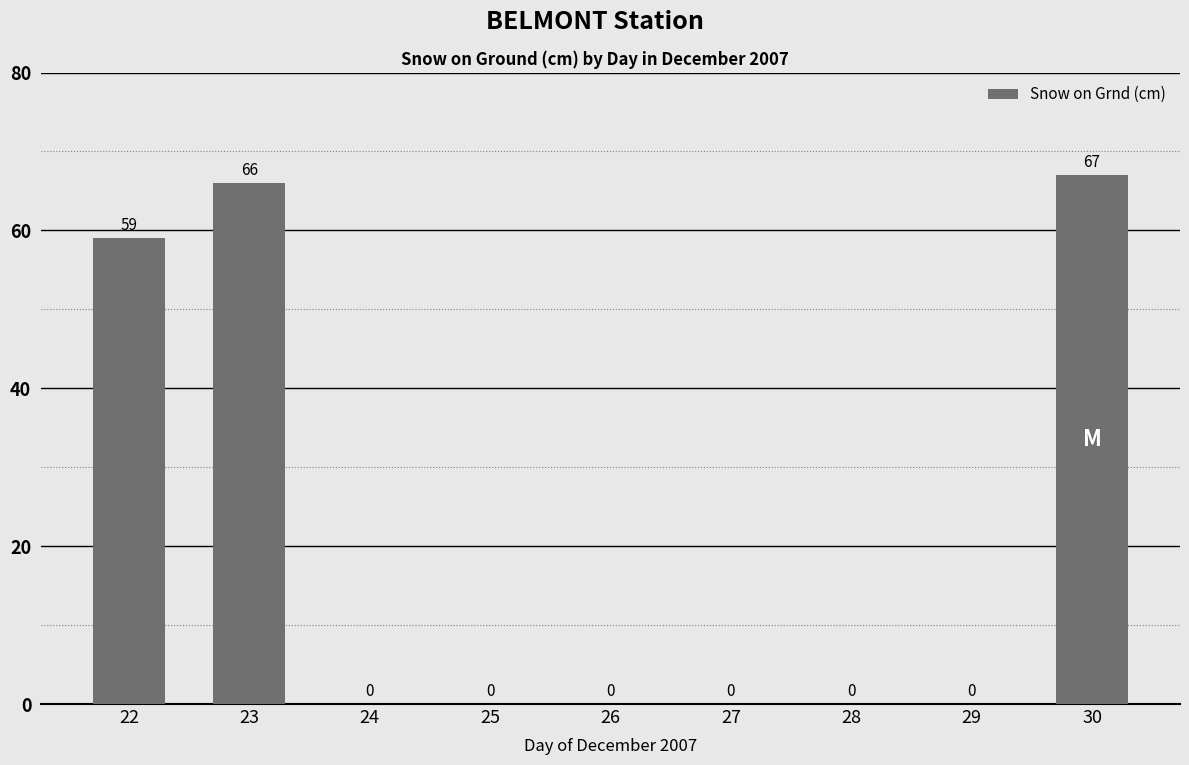

How many values are between 0 and 59?

7